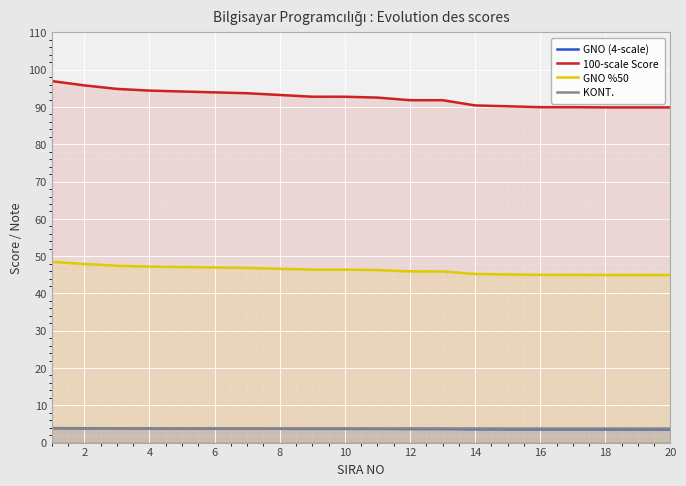

True or false: 100-scale Score and GNO %50 cross at least once.

False